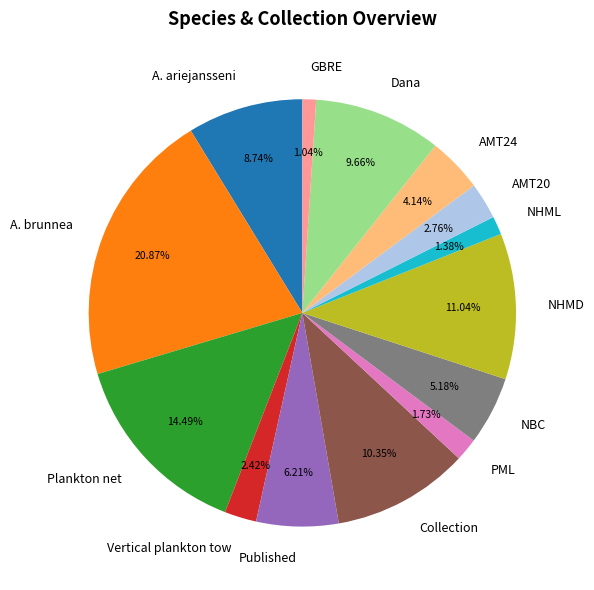

How many segments does this pie chart have?

14